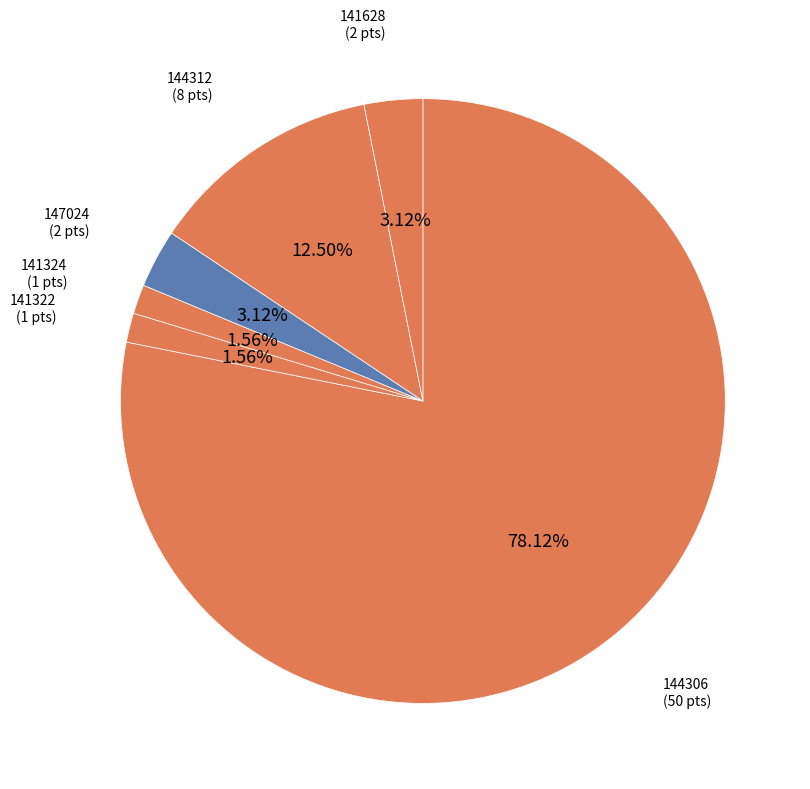

Combined, do 141322 and 141324 account for over 50%?

No